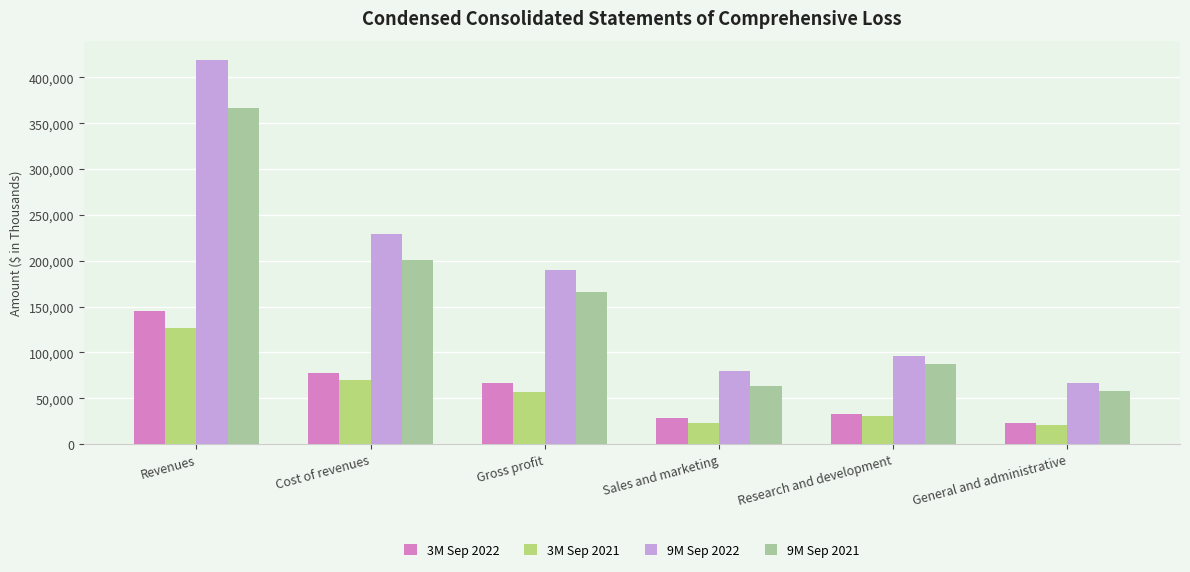

Which series has the widest spread of values?

9M Sep 2022